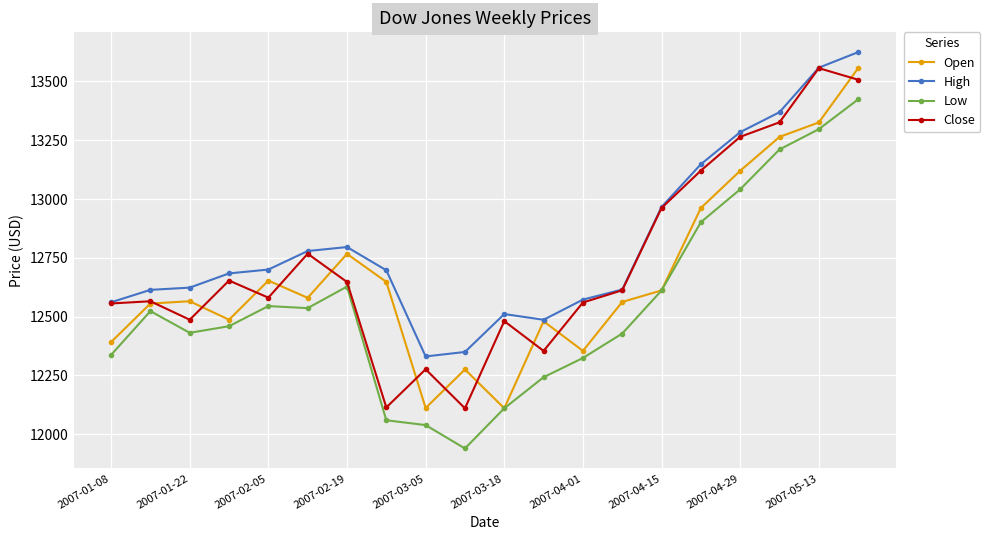

In Open, how many points are higher than both neighbors (excluding endpoints)?

5